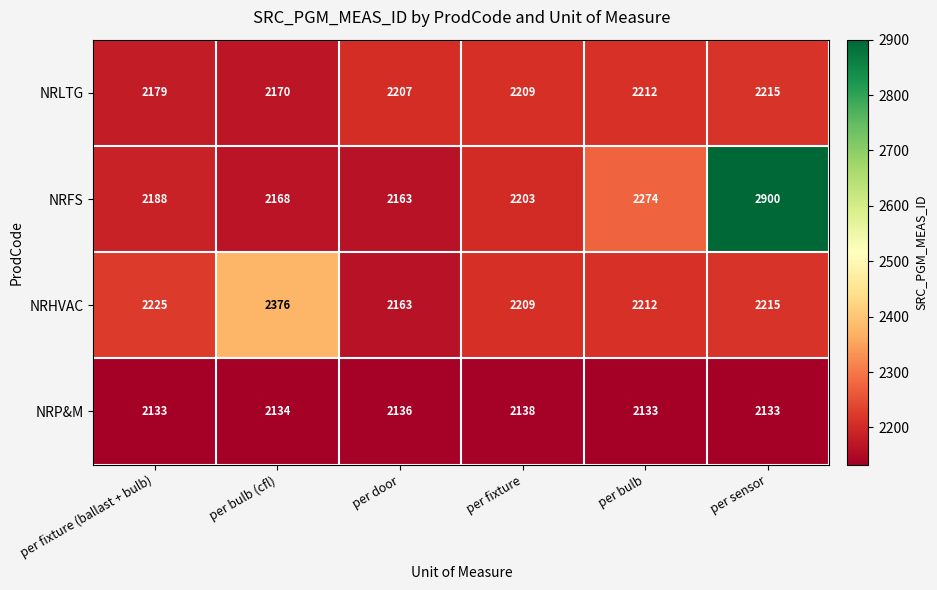

What is the maximum value shown in the chart?

2900